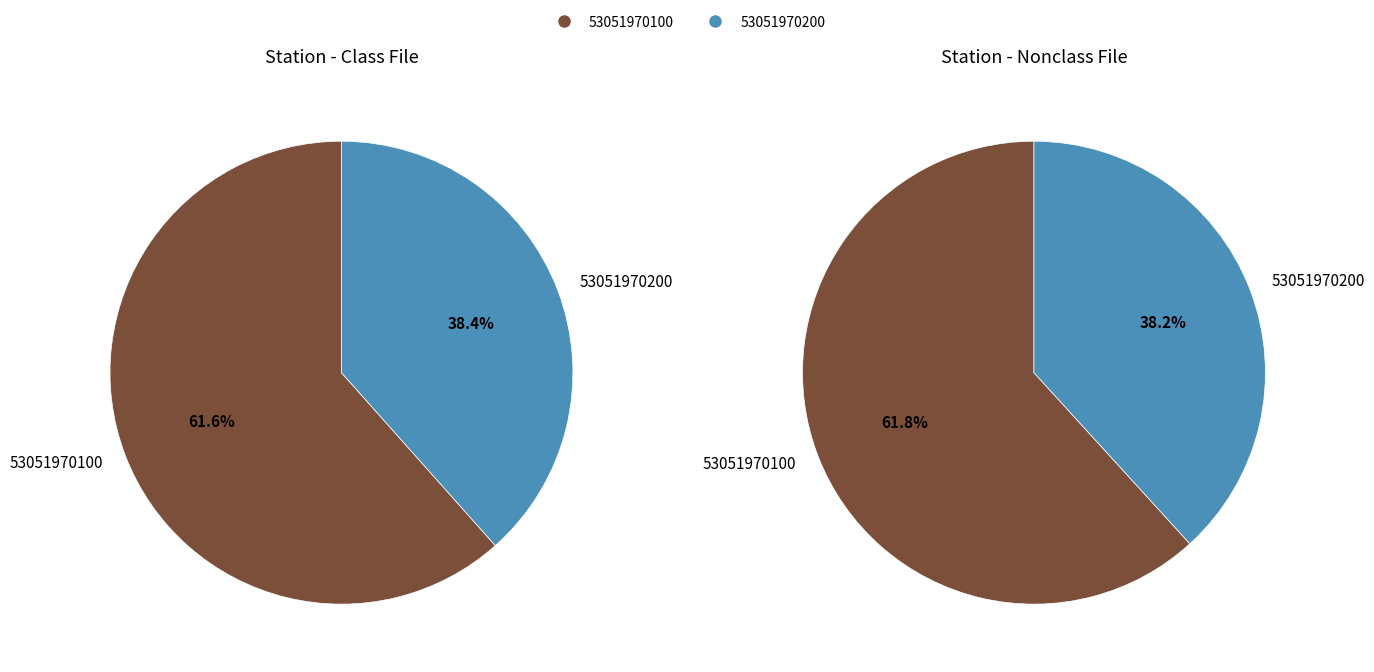

Which has a higher value, 53051970100 or 53051970200?

53051970100